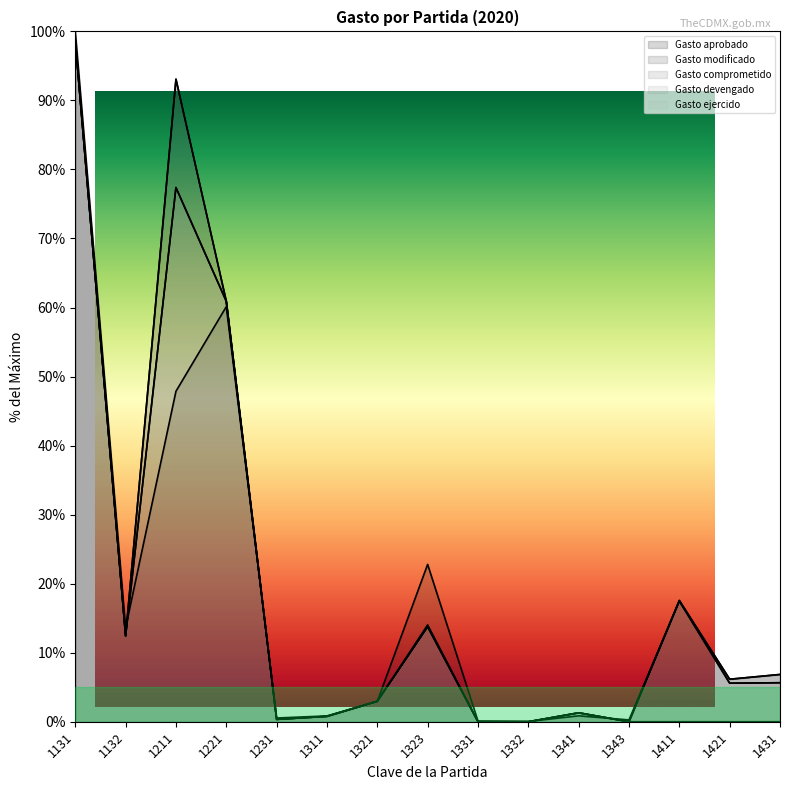

What are all the series names shown in the legend?

Gasto aprobado, Gasto modificado, Gasto comprometido, Gasto devengado, Gasto ejercido